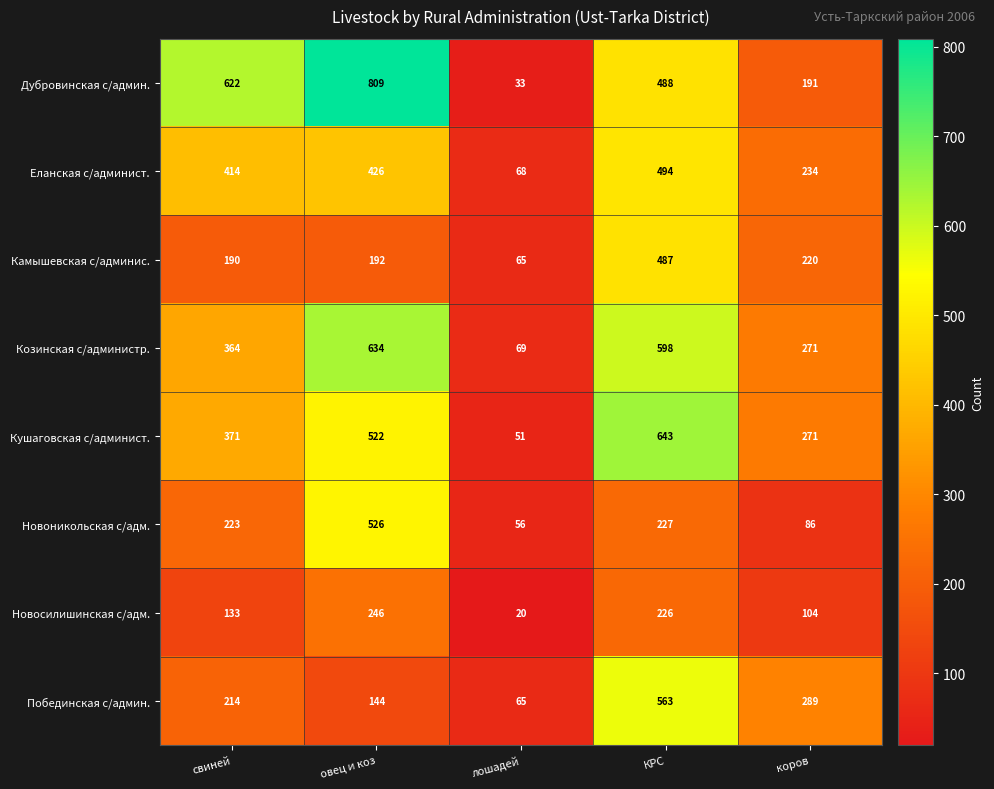

How many data points does each series have?

5